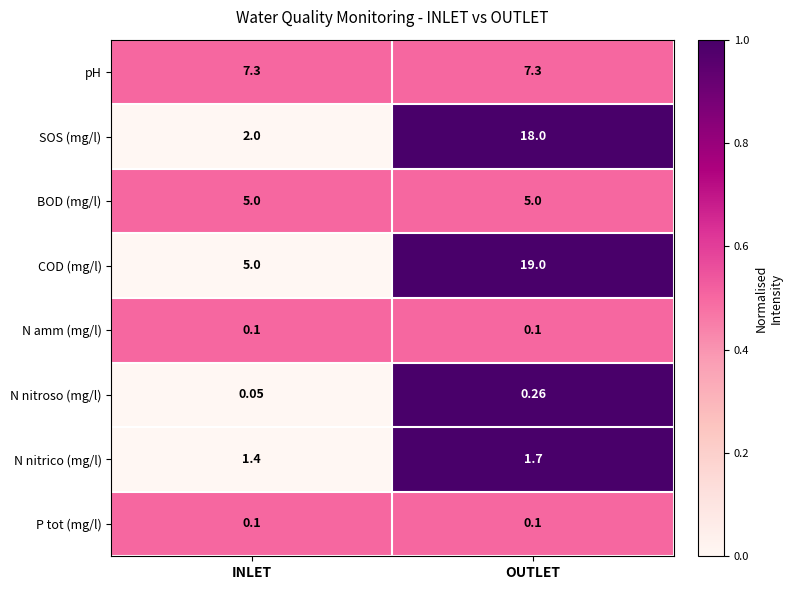

List the labels in order of N nitrico (mg/l) value, smallest first.

INLET, OUTLET